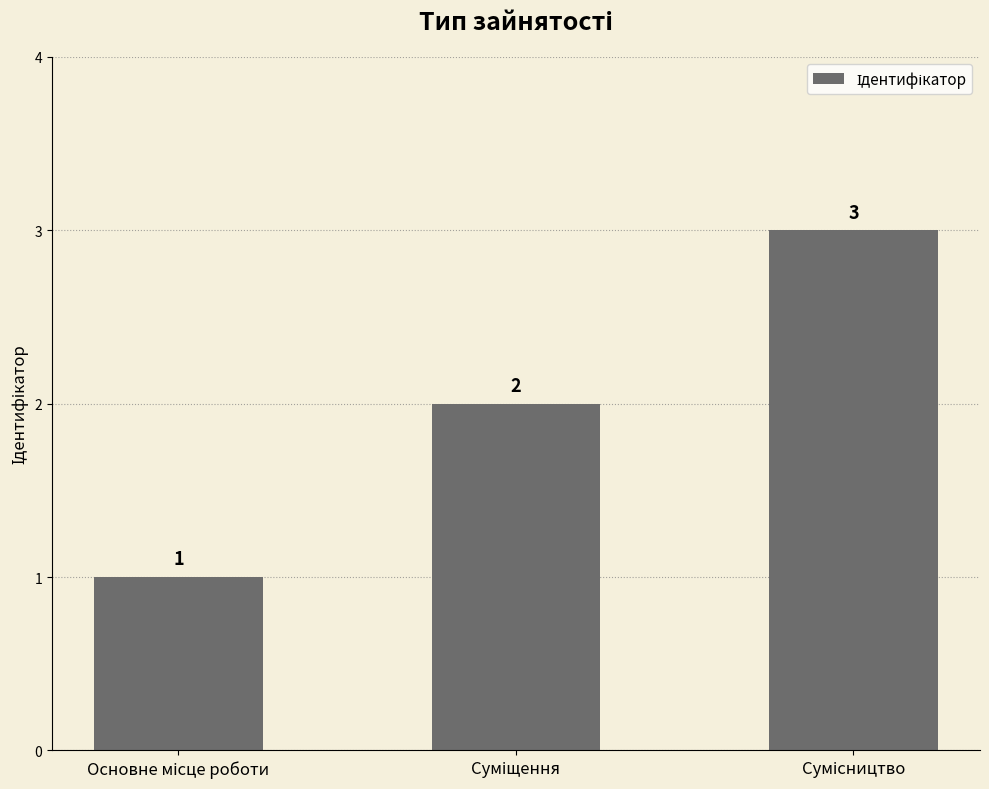

Count the number of categories in the chart.

3